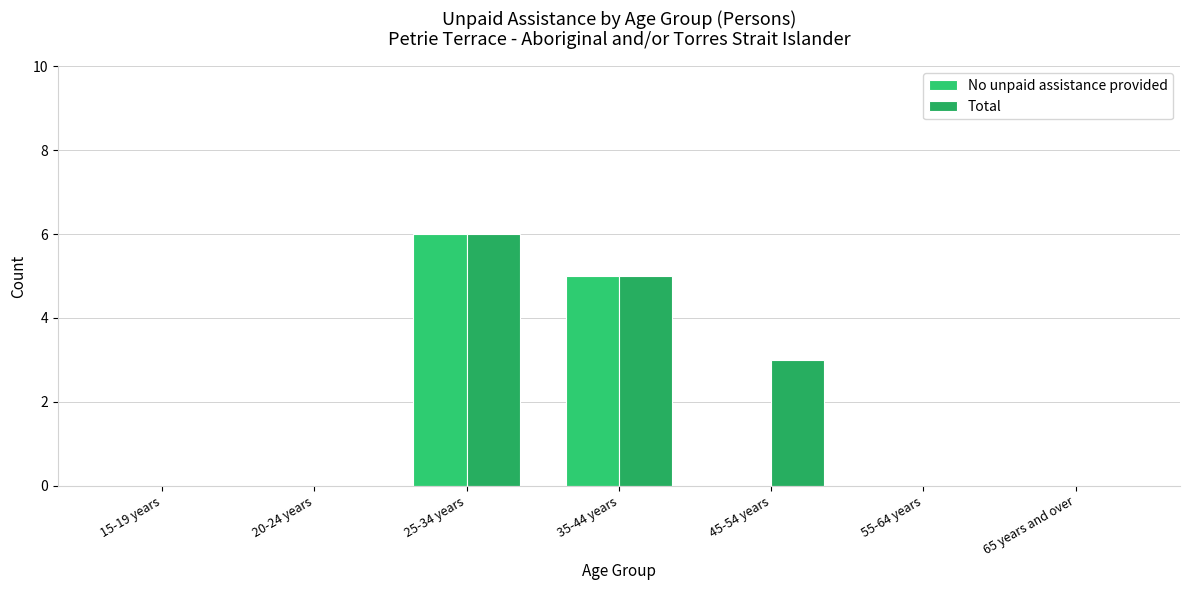

The No unpaid assistance provided series shows -3 at 20-24 years. True or false?

False